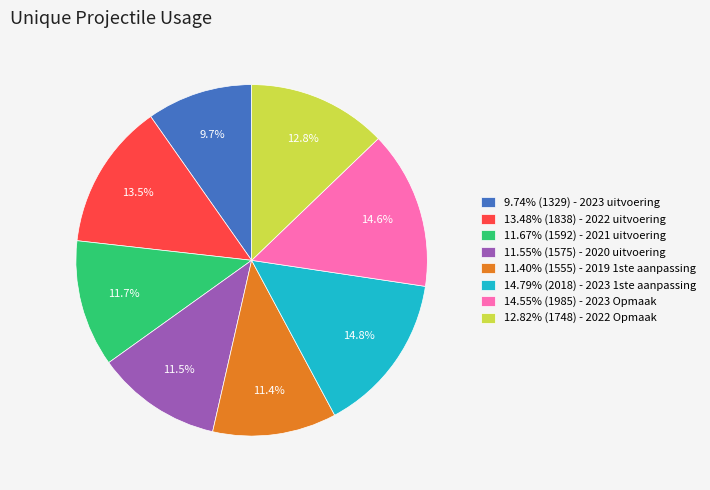

Count the number of slices in the pie.

8